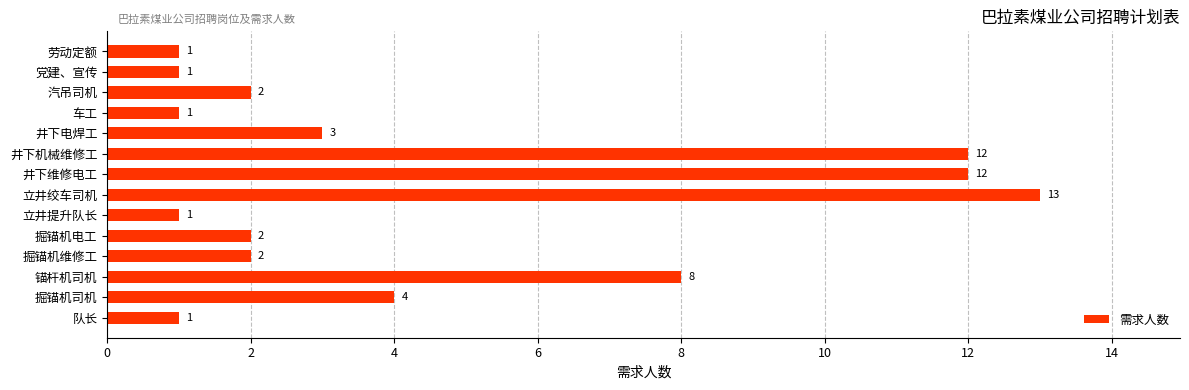

What is the sum of all values?

63